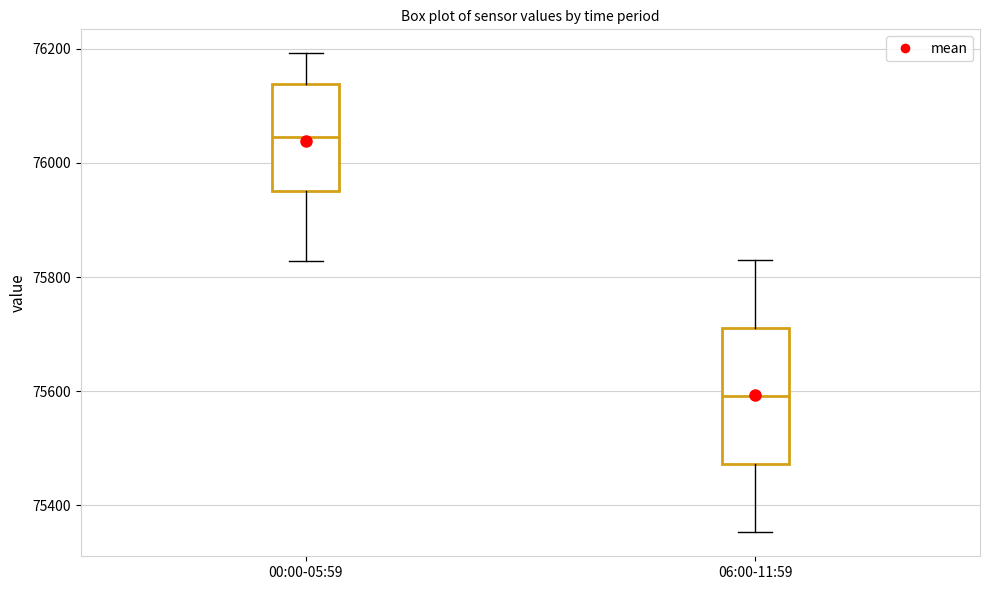

Comparing the boxes themselves (not the whiskers), which one is the tallest?

06:00-11:59